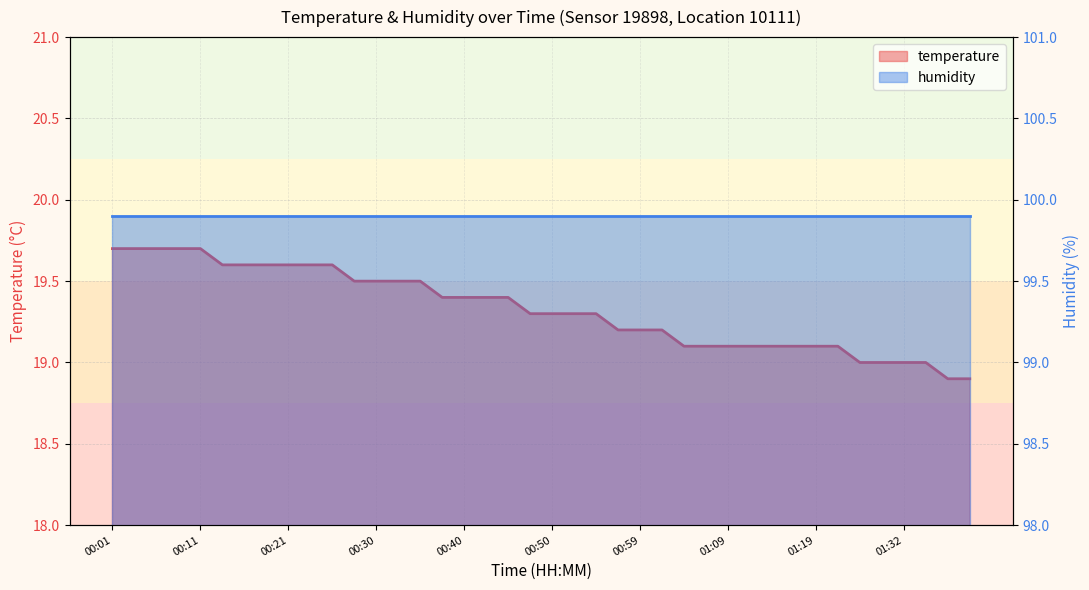

Which category has the lowest value across all series?

01:37